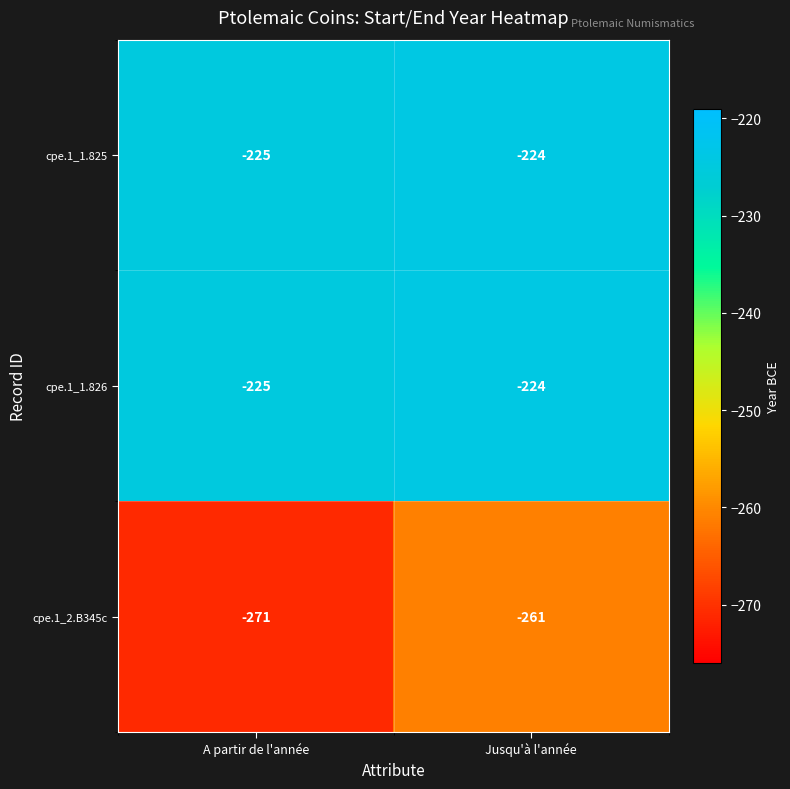

Reading left to right, extract all data points from this chart.

cpe.1_1.825: A partir de l'année=-225	Jusqu'à l'année=-224
cpe.1_1.826: A partir de l'année=-225	Jusqu'à l'année=-224
cpe.1_2.B345c: A partir de l'année=-271	Jusqu'à l'année=-261